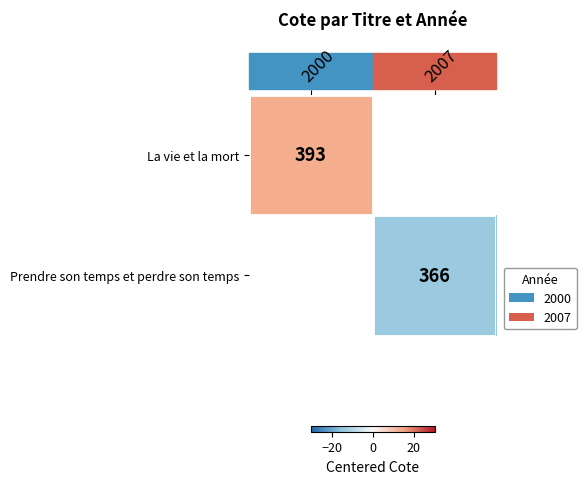

True or false: Prendre son temps et perdre son temps has a value of 525.9 at 2007.

False